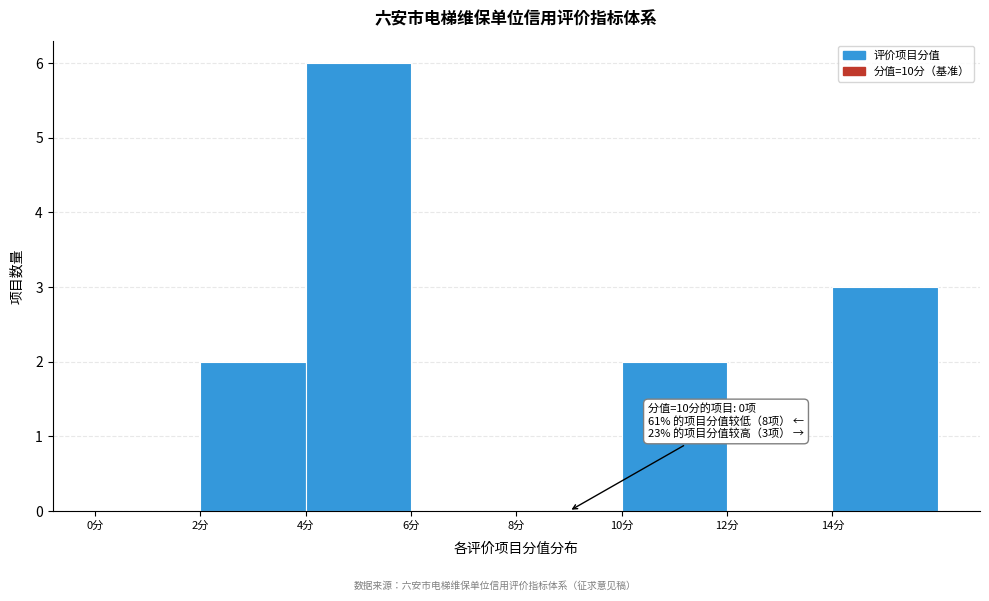

Over which range of the x-axis is the bar tallest?

4 to 6